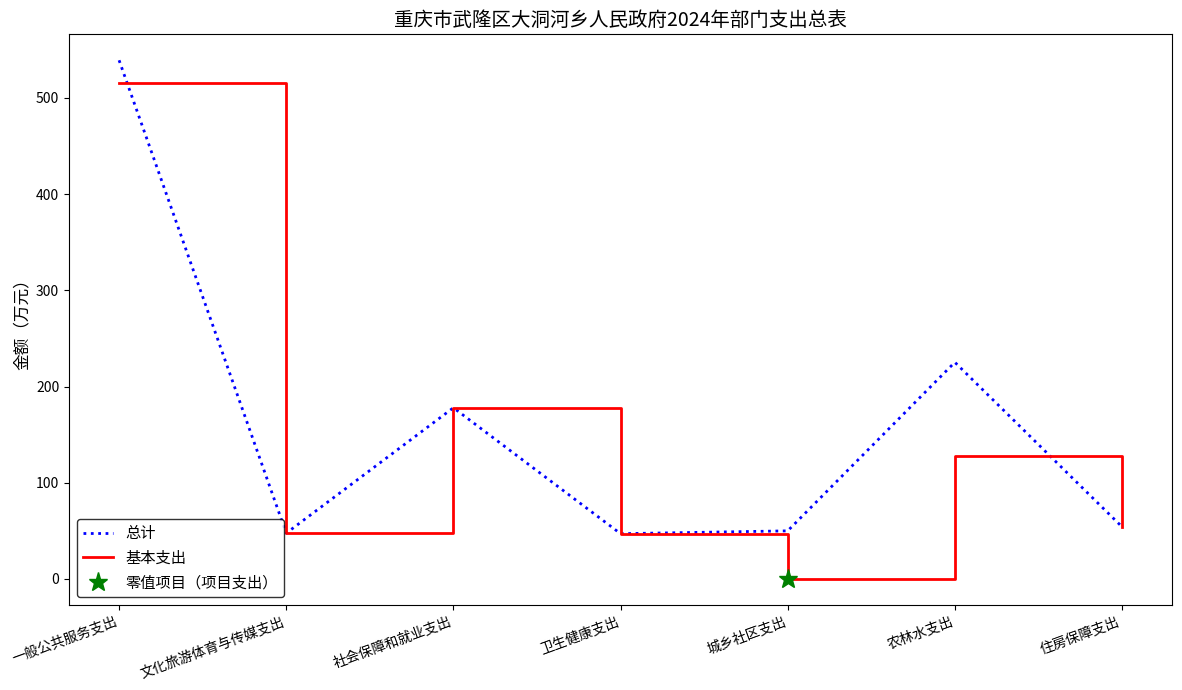

Count the number of categories in the chart.

7